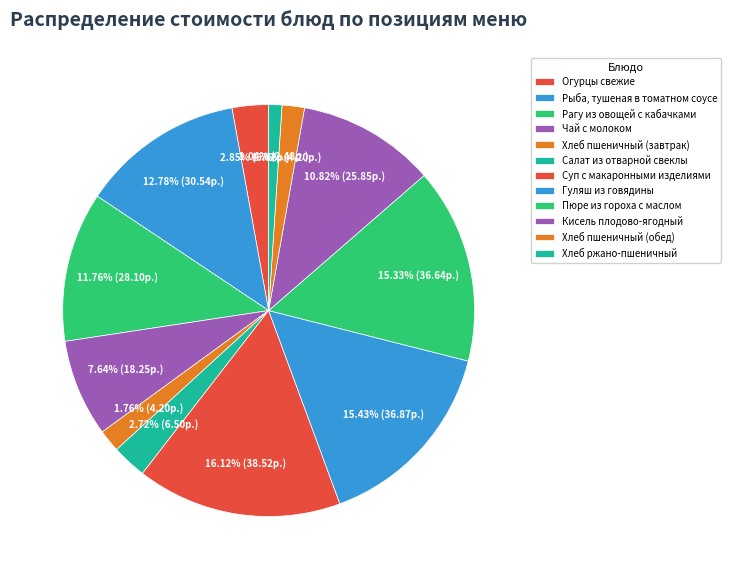

Is there any slice that represents more than half of the pie?

No